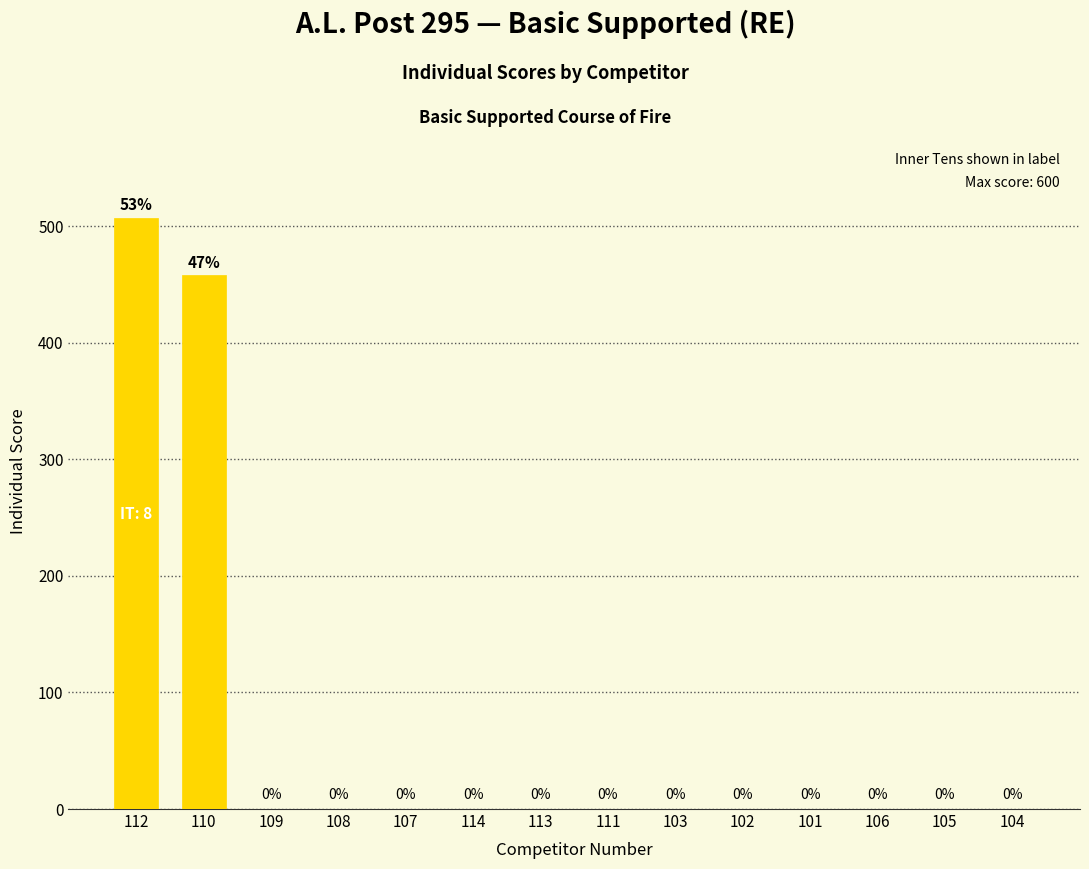

What is the maximum value shown in the chart?

507